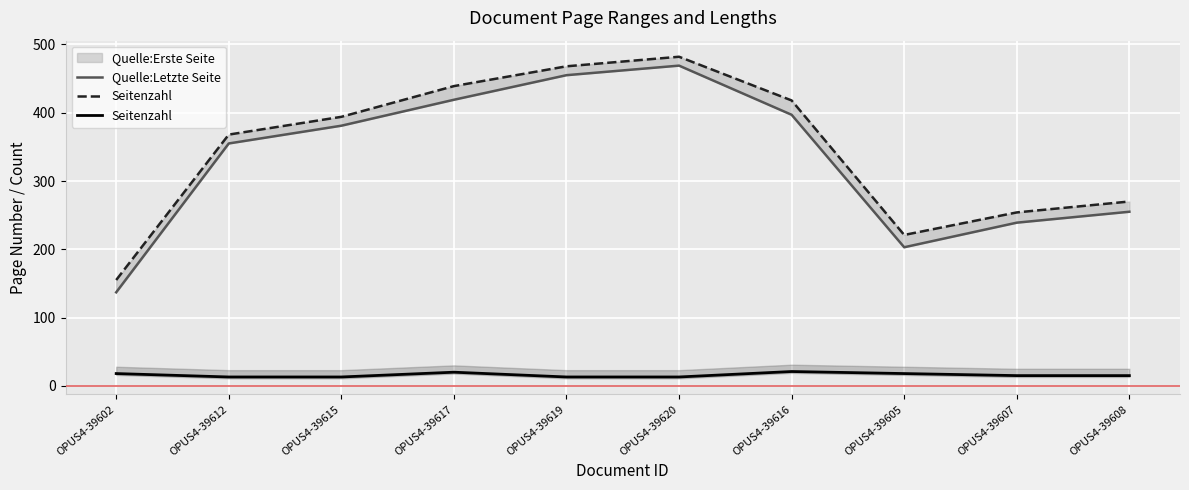

What is the value of the Seitenzahl point at the 4th from the left?

20